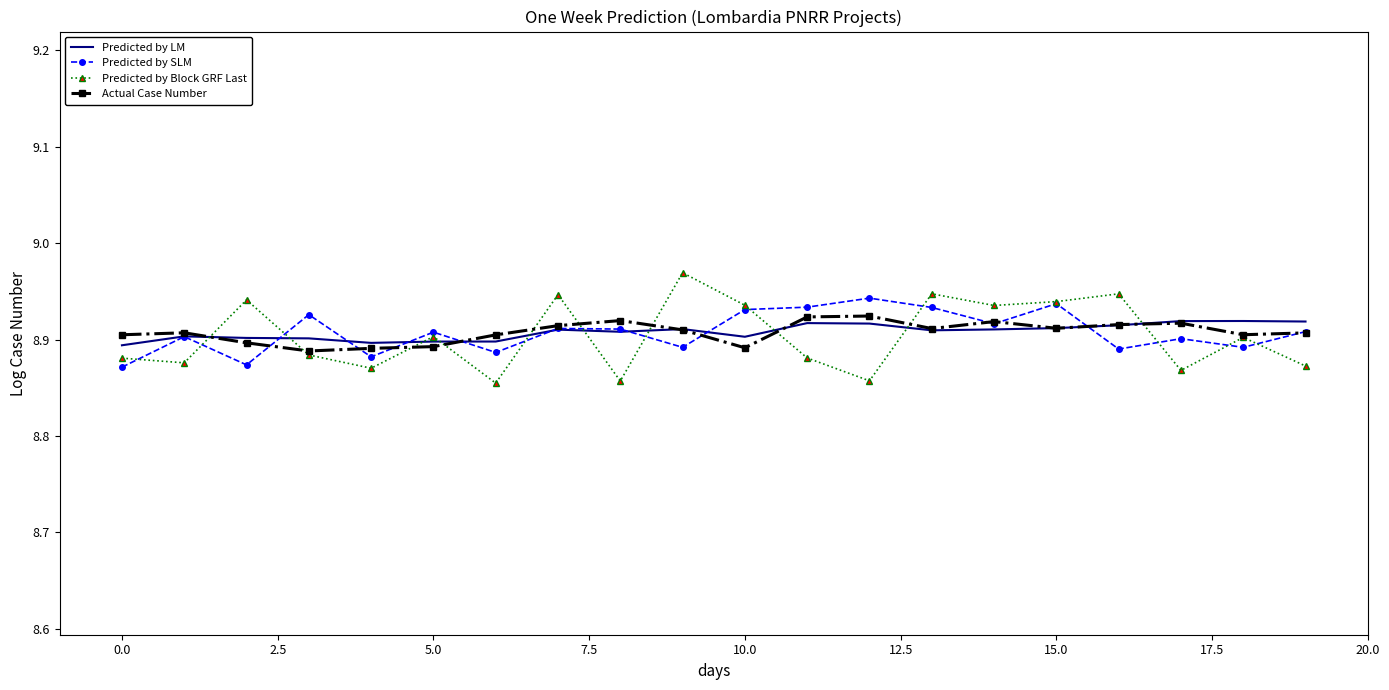

Which series has the widest spread of values?

Predicted by Block GRF Last